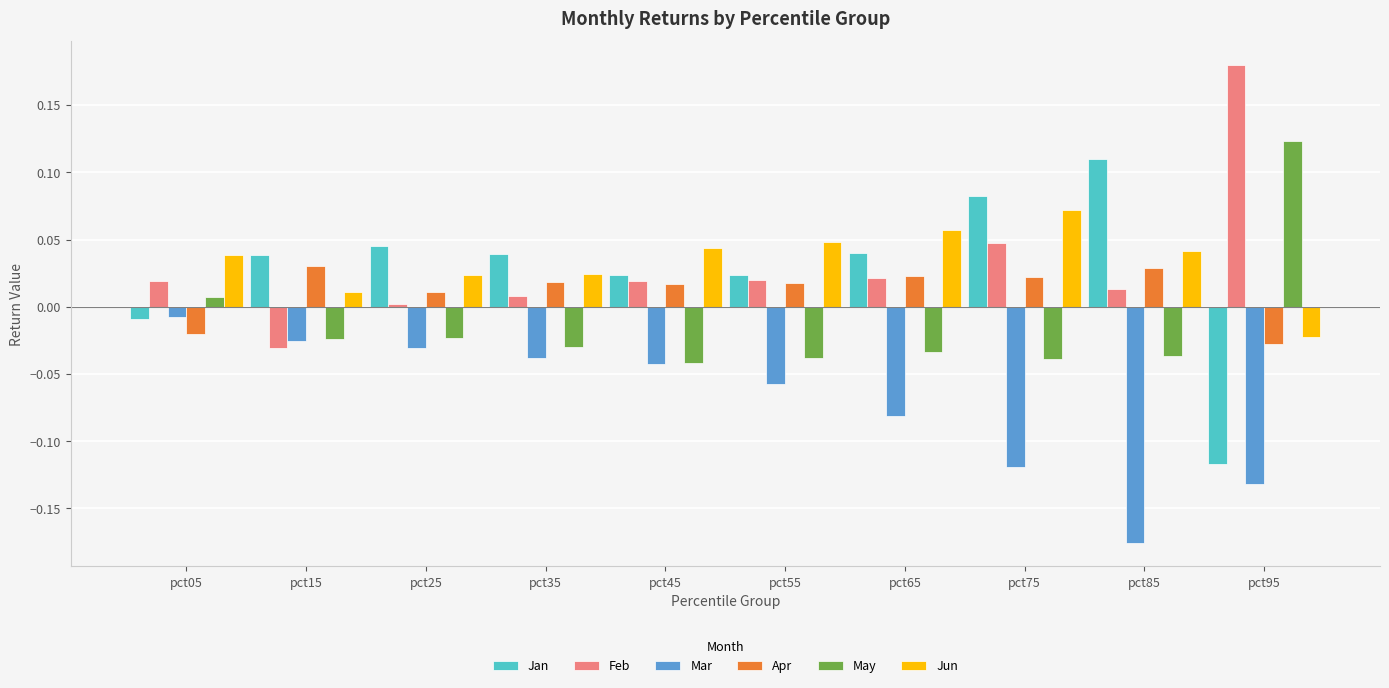

Which category has the lowest value in the Jun series?

pct95